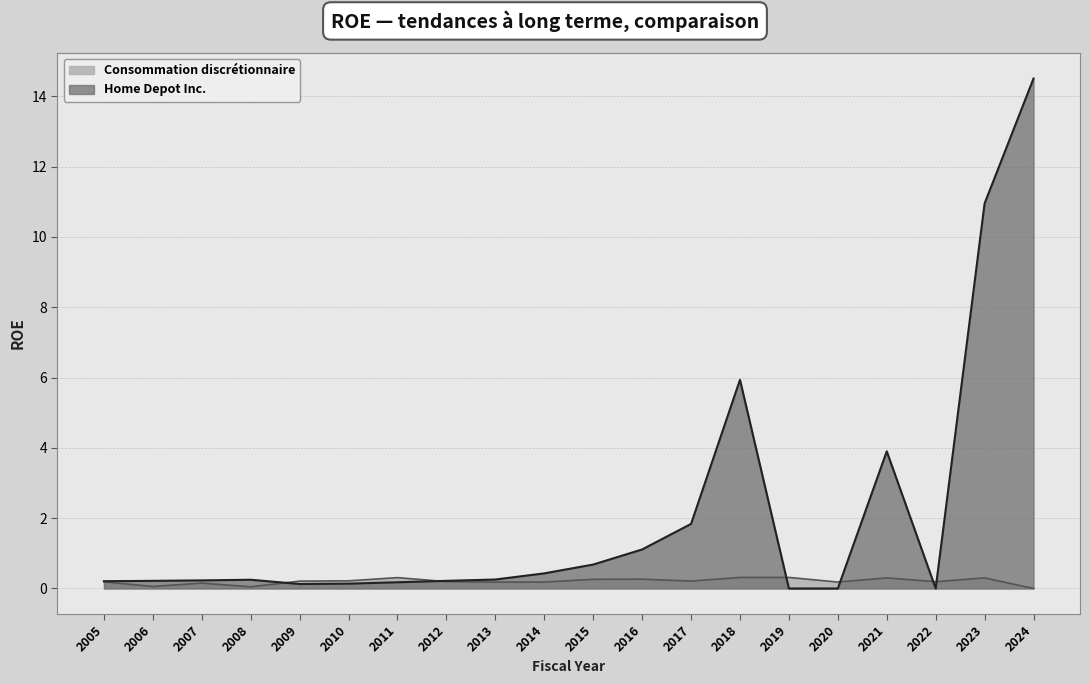

What is the value of the Consommation discrétionnaire point at the 1st from the left?

0.2